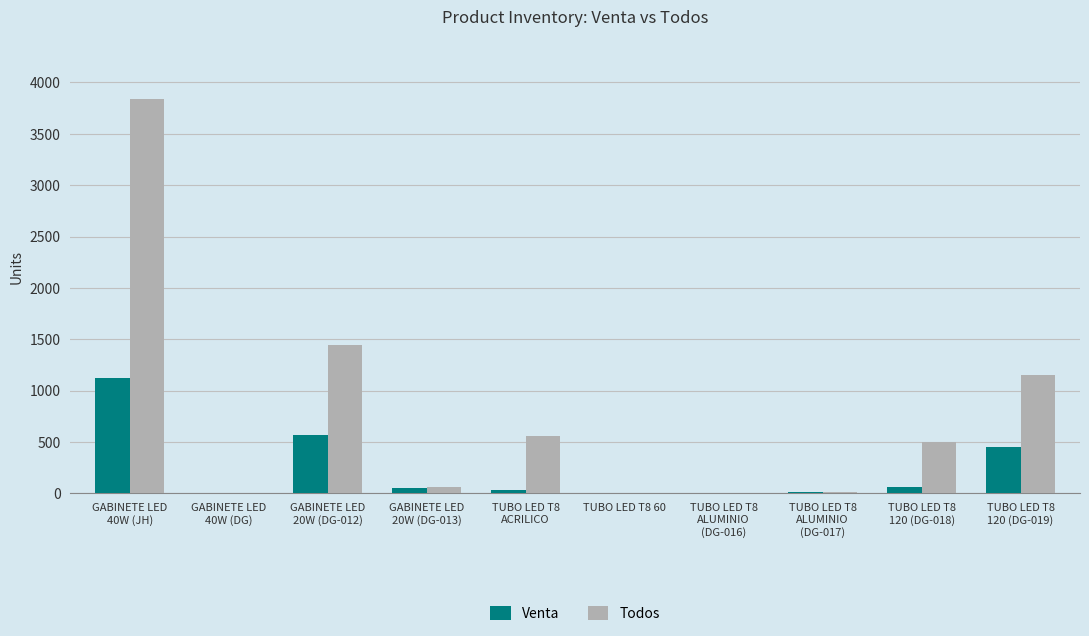

What is the greatest value displayed?

3843